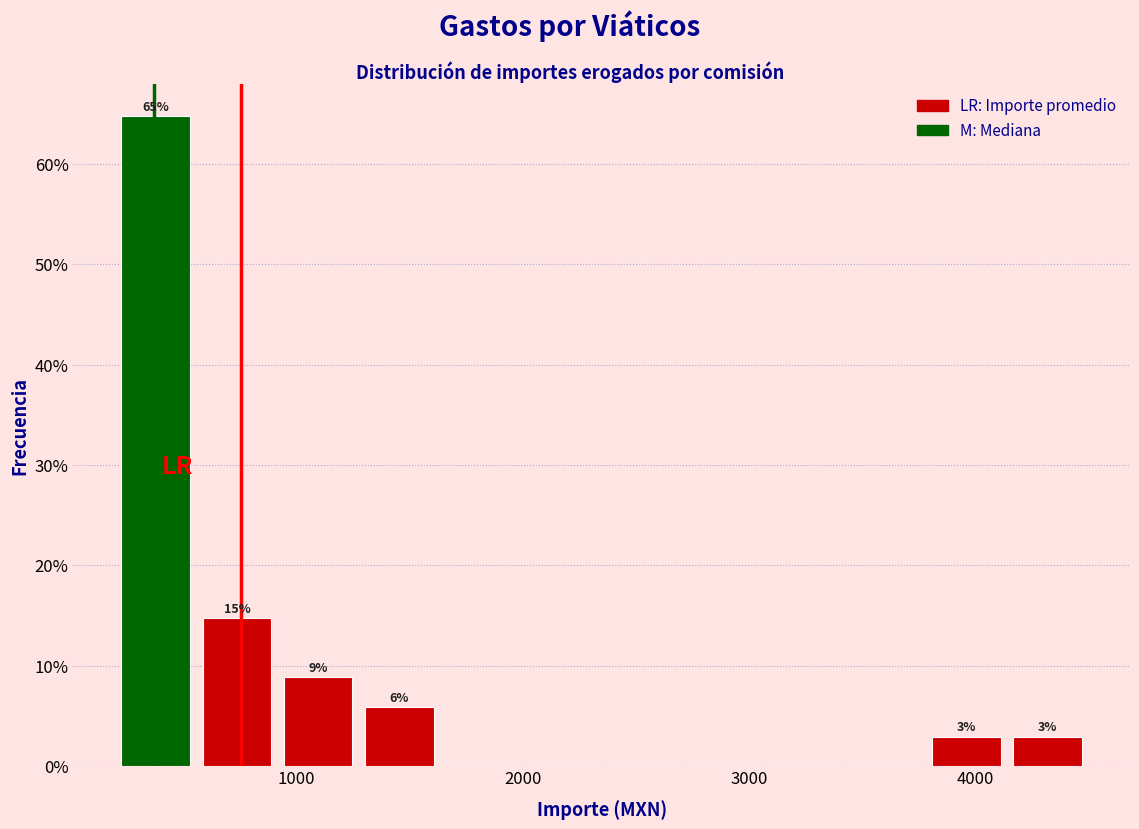

Read against the x-axis, roughly where is the centre of the tallest bar?

400